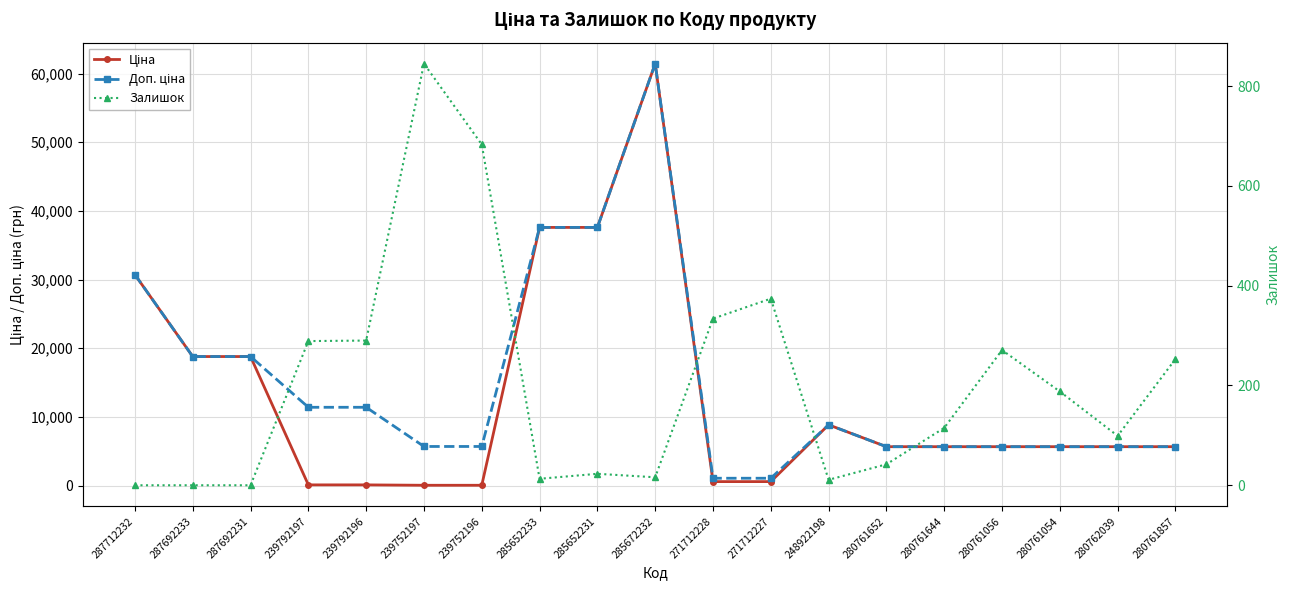

How many lines are shown in the chart?

3